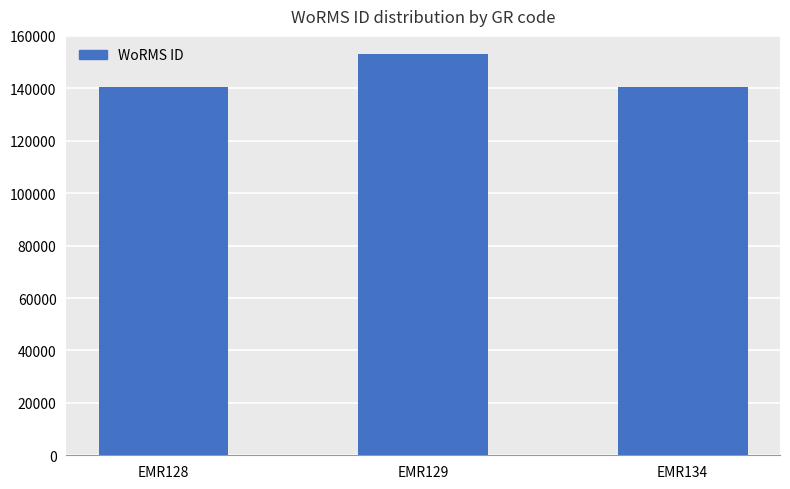

What is the sum of the values at EMR128 and EMR129?

293708